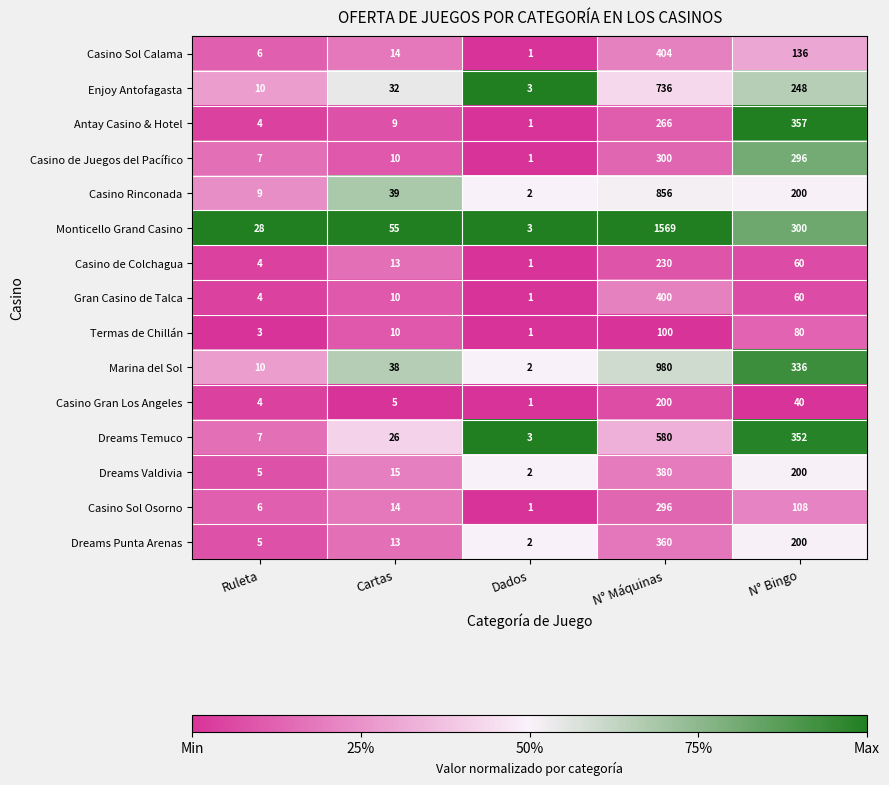

How many categories are shown in the chart?

5